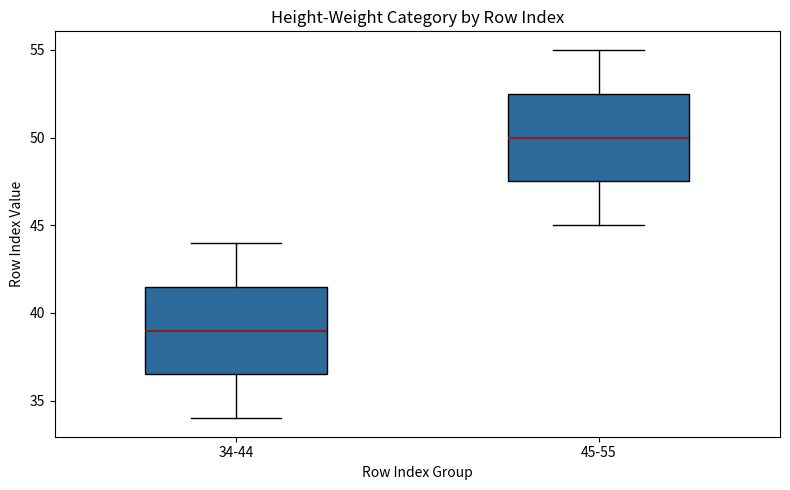

Reading left to right, read every box against the y-axis: the position of its median line, the range the box covers, and the ends of its whiskers. The values are not printed on the chart, so give them approximately, as read against the axis.

34-44: median 39.0, box 36.5 to 41.5, whiskers 34.0 to 44.0
45-55: median 50.0, box 47.5 to 52.5, whiskers 45.0 to 55.0